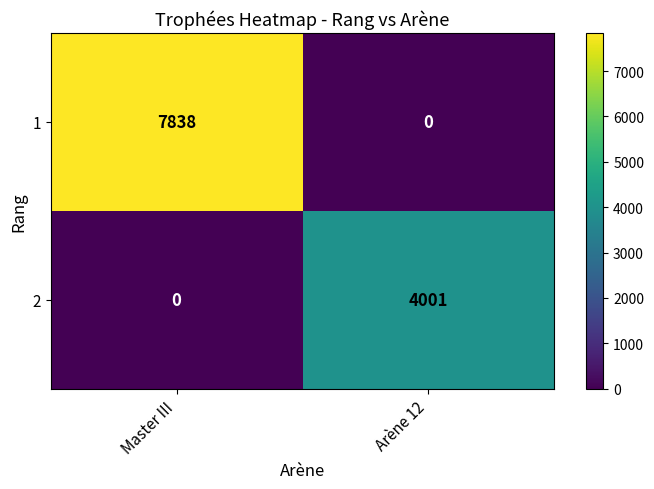

Reading right to left, transcribe all the data shown in this chart.

1: Arène 12=0	Master III=7838
2: Arène 12=4001	Master III=0